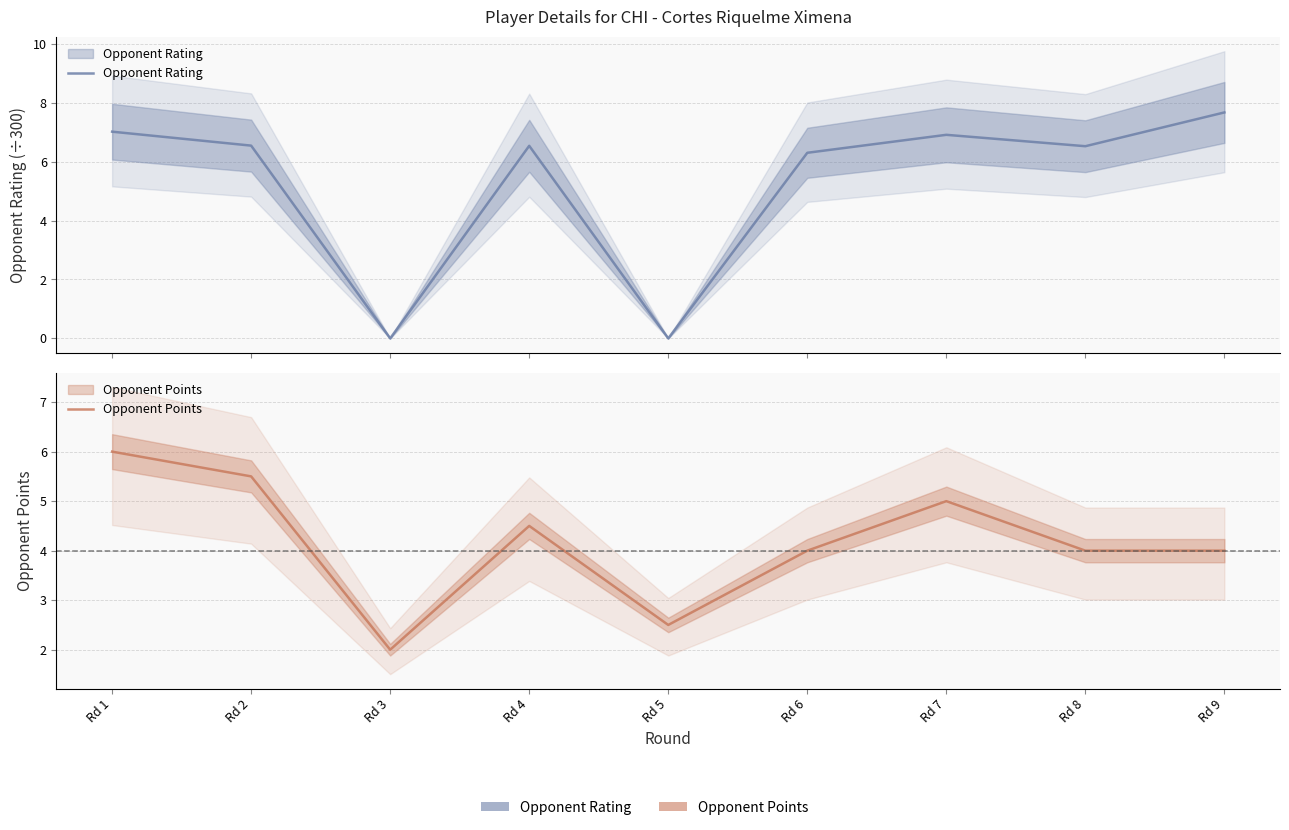

Which category has the highest value across all series?

Rd 9